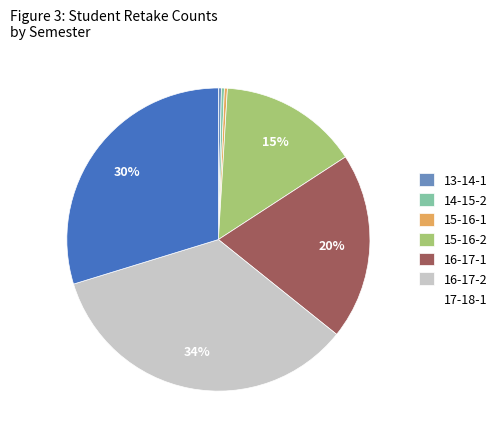

To the nearest percent, what is the difference between the 15-16-2 and 17-18-1 slice percentages?

15%